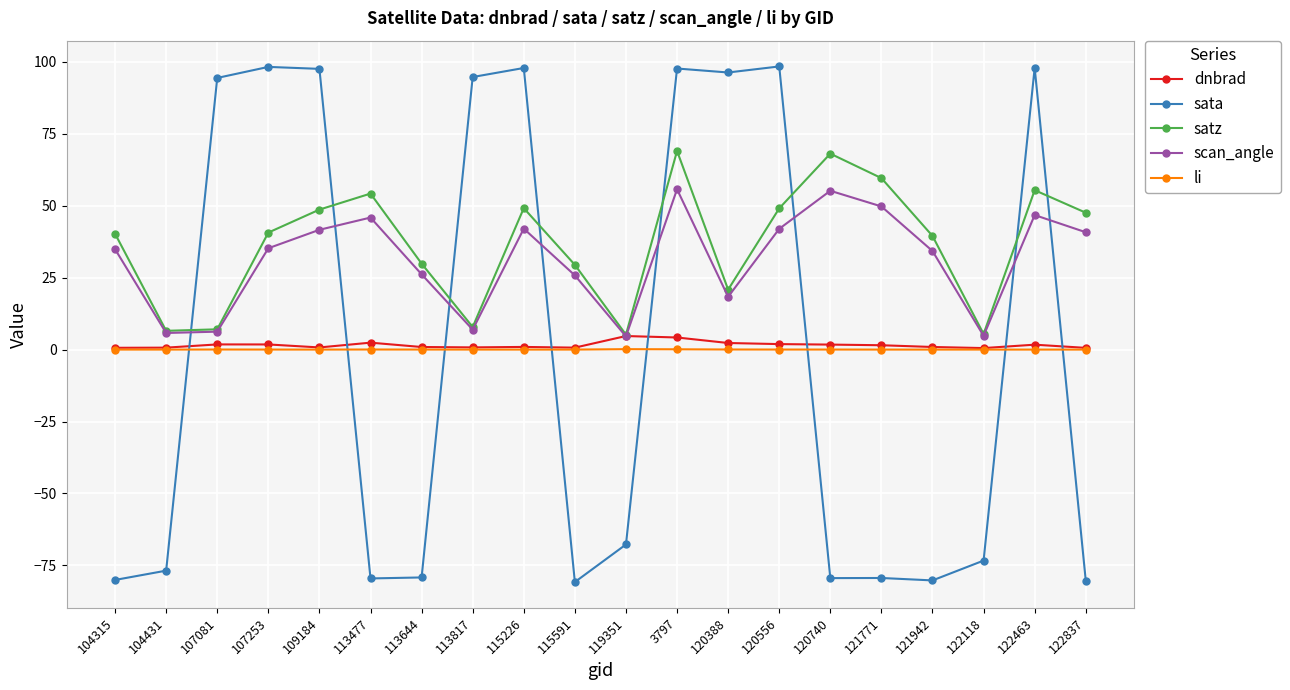

What is the minimum value shown in the chart?

-80.8